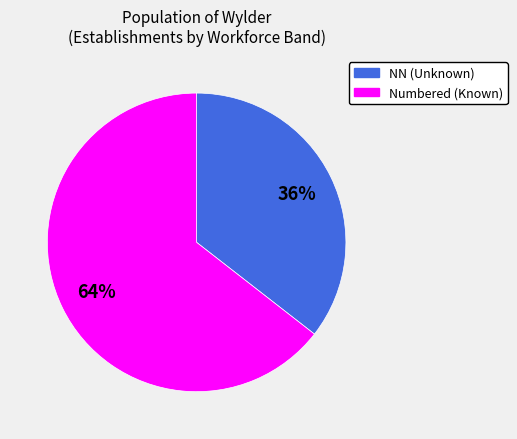

To the nearest percent, what is the average slice percentage?

50%